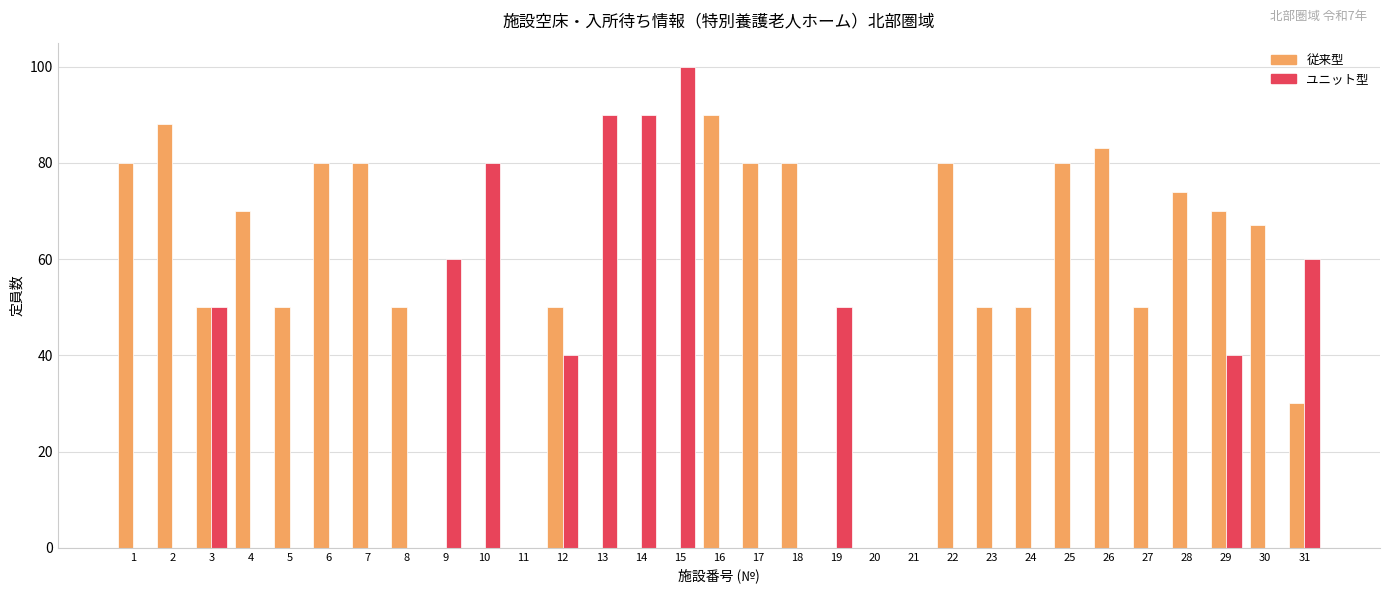

What is the highest value of the ユニット型 series?

100